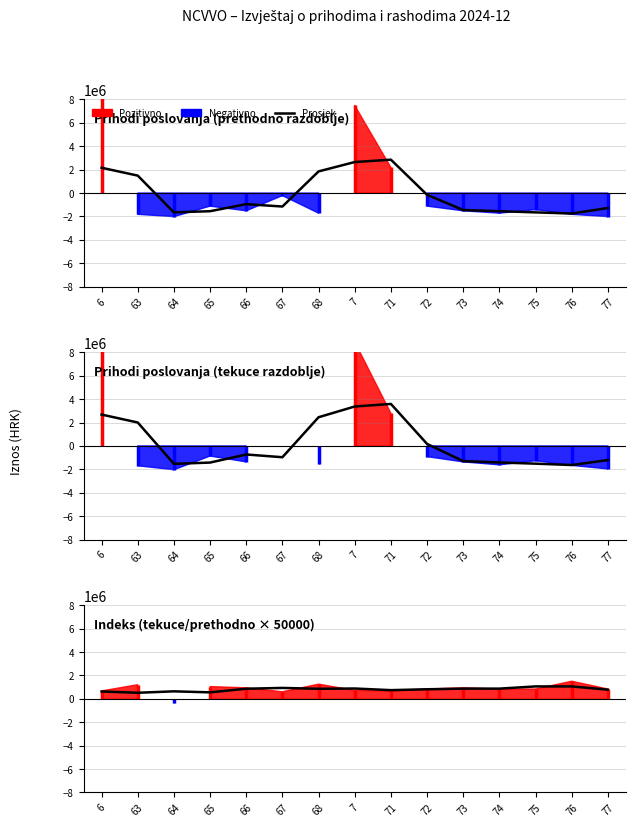

Which has a higher value, 73 or 66?

73